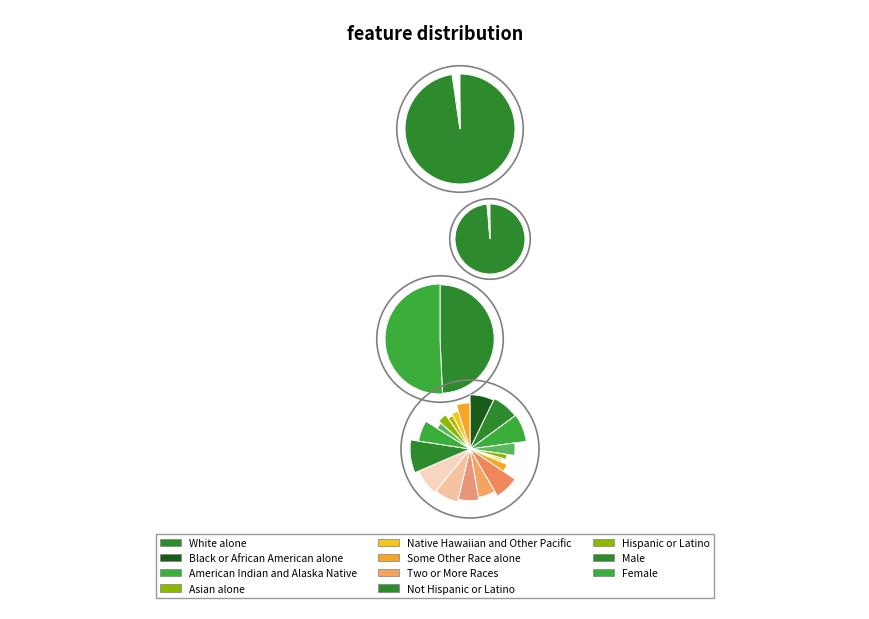

To the nearest percent, what portion does White alone represent?

98%